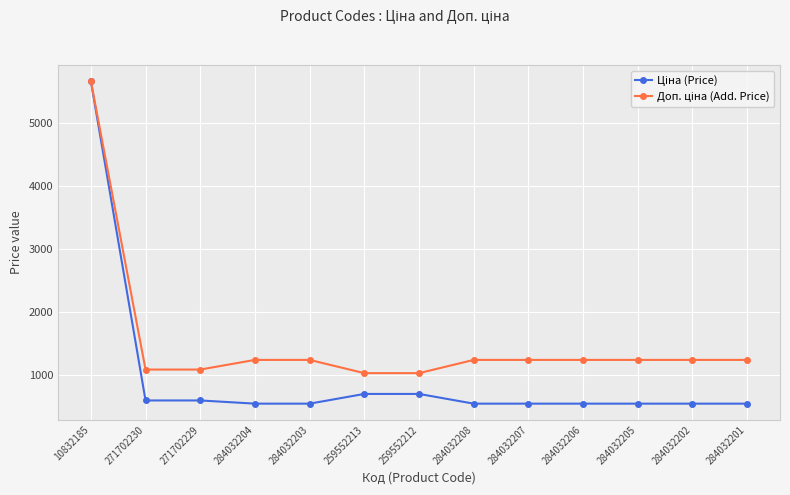

What is the label of the 3rd point from the left?

271702229